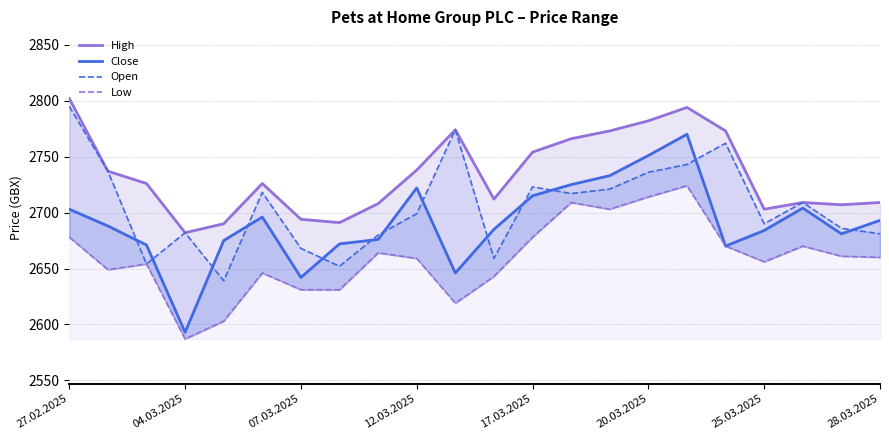

What are all the series names shown in the legend?

High, Close, Open, Low